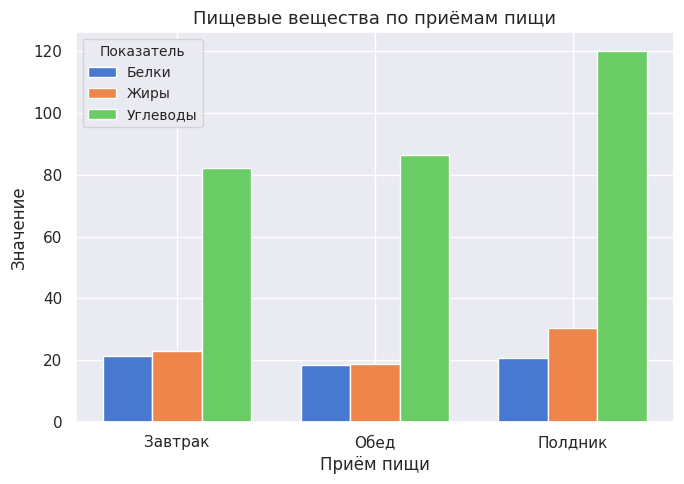

Rank the series at Полдник from lowest to highest value.

Белки, Жиры, Углеводы